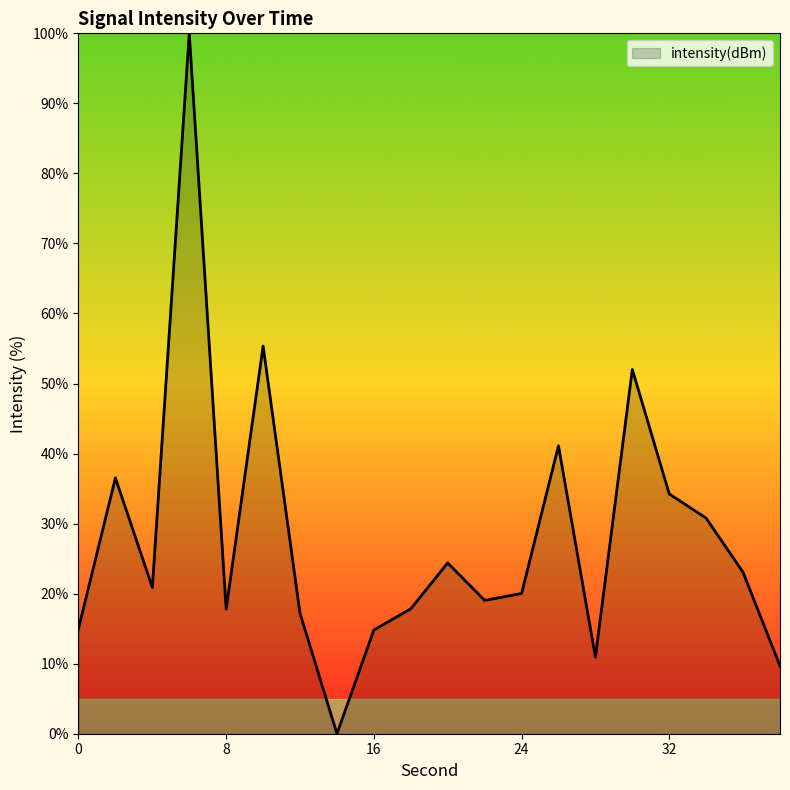

What is the difference between the maximum and minimum values?

100.0